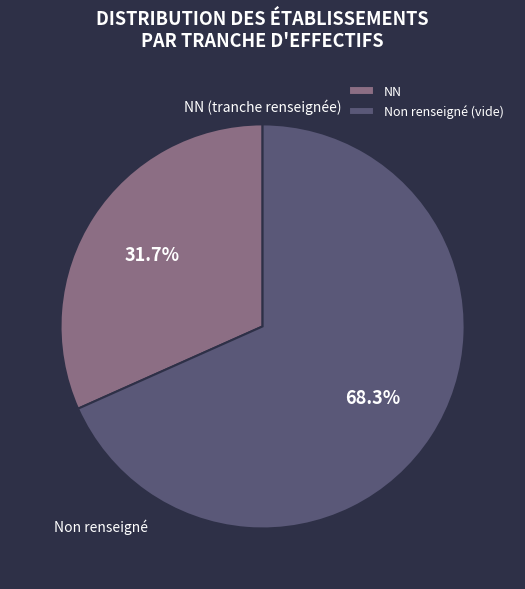

How many slices are in this pie chart?

2